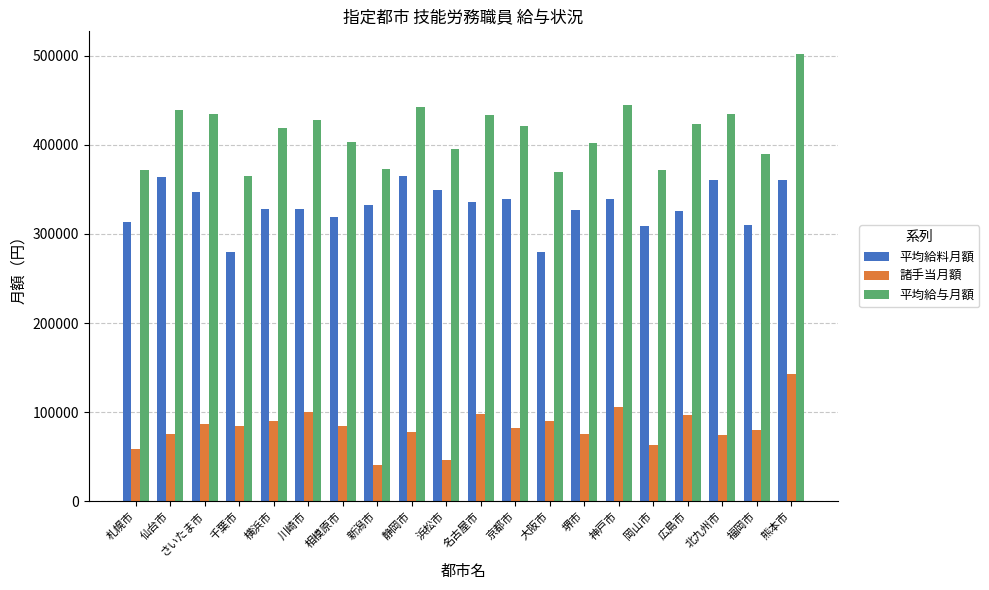

What is the value of the 平均給与月額 bar at the 13th from the left?

369023